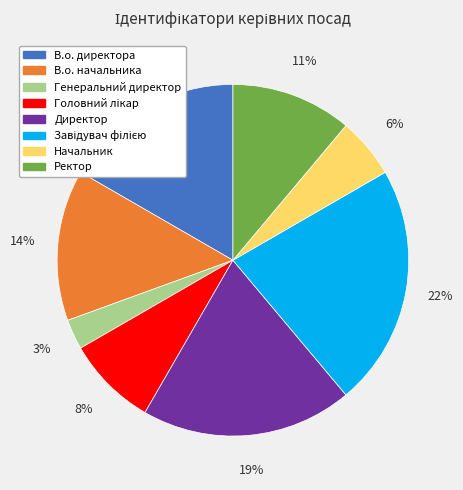

Is it true that Начальник is 6% of the pie?

True